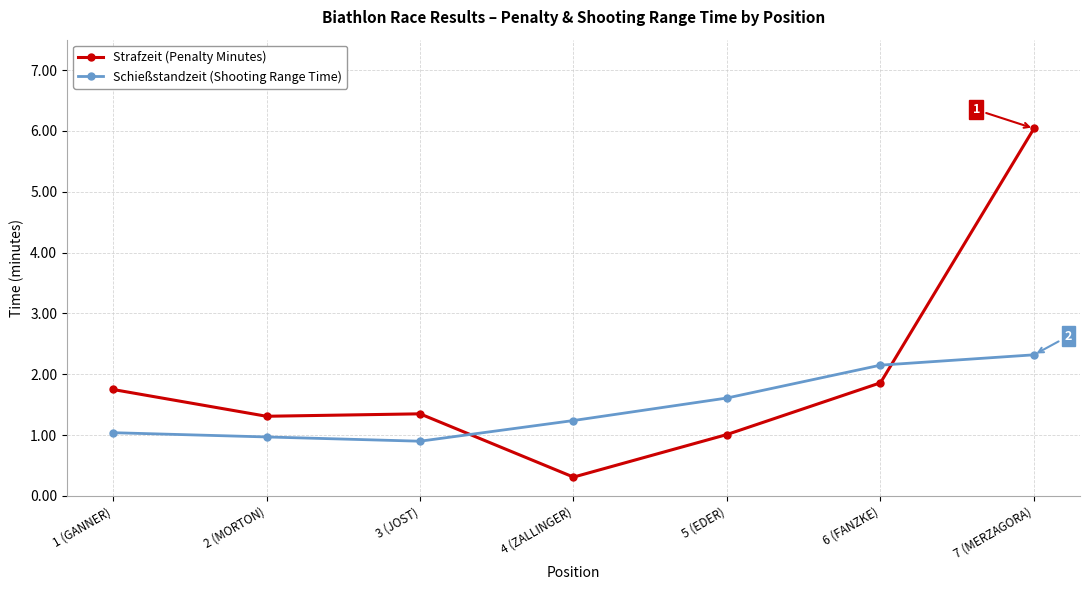

How many data points does each series have?

7